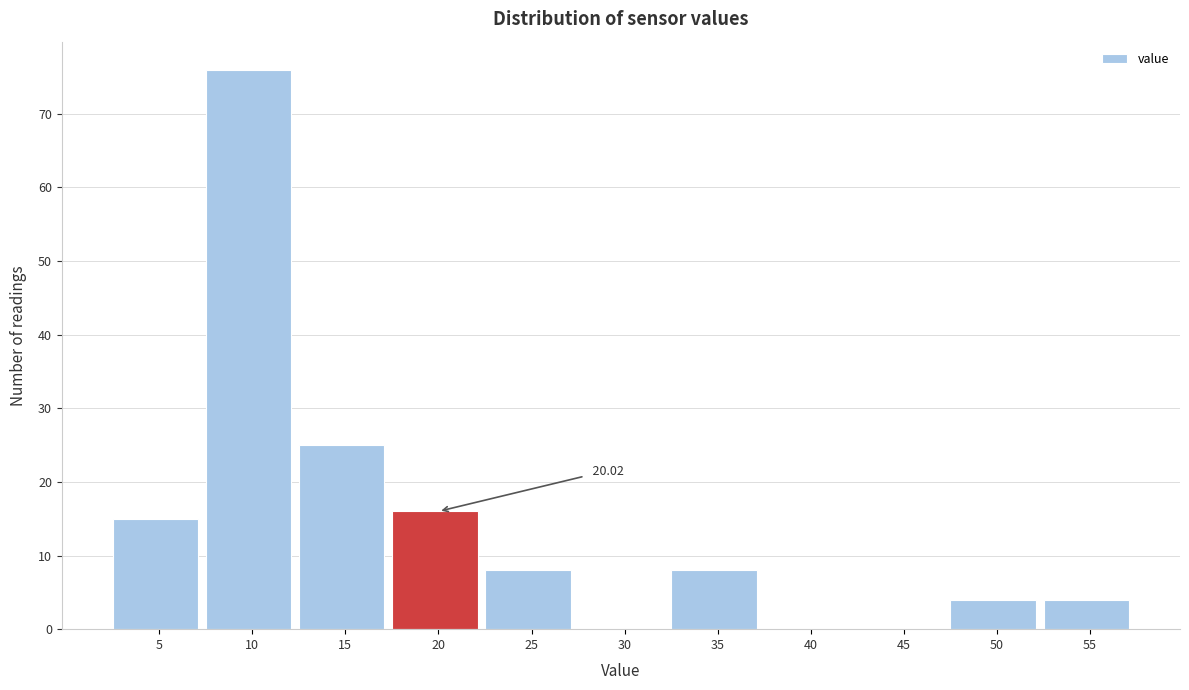

Which has a higher value, 40 or 50?

50